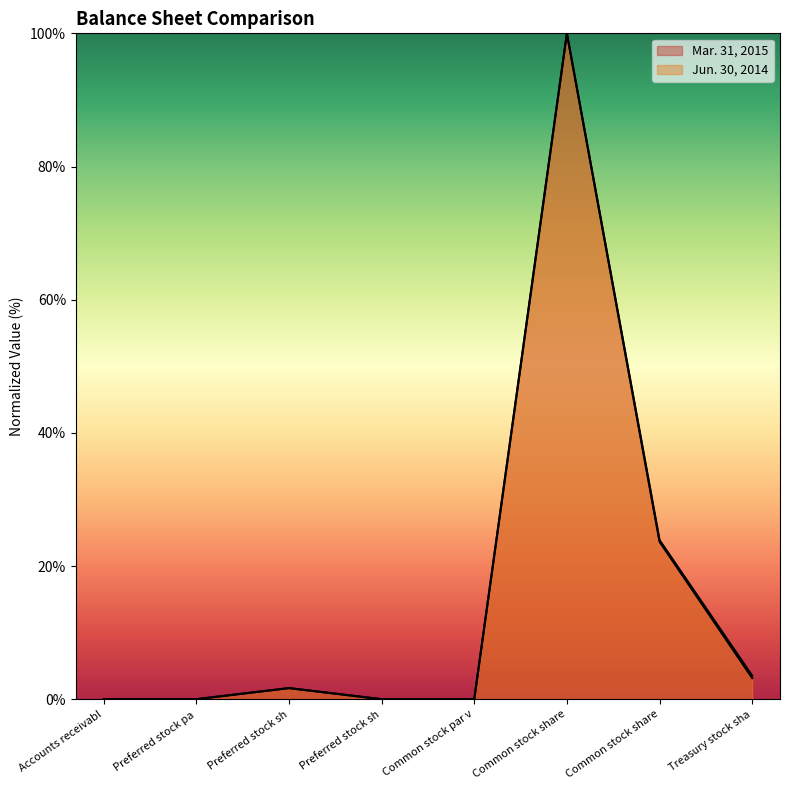

What is the label of the 1st point from the right?

Treasury stock sha